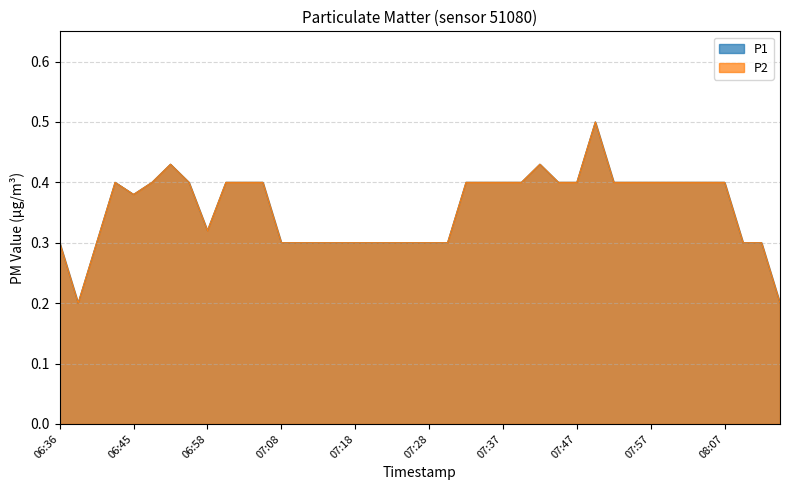

Rank the series by their maximum value, from lowest to highest.

P1, P2